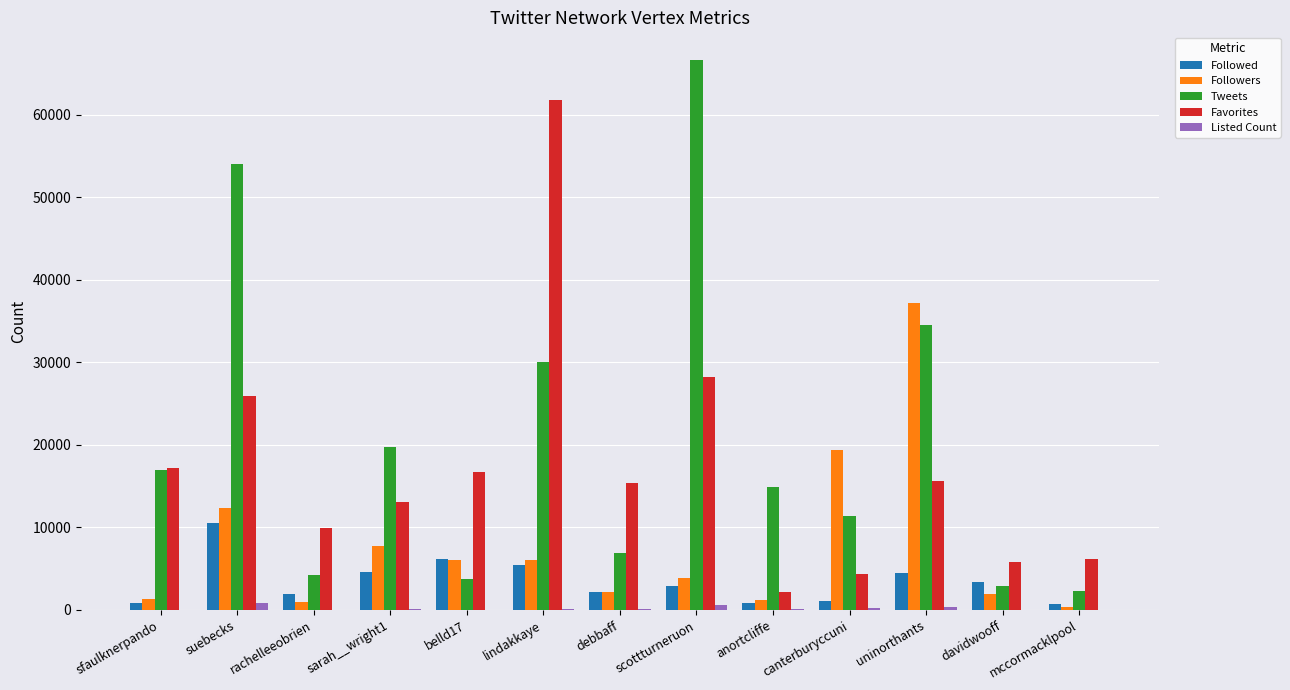

Where does the Listed Count series first go above 98?

suebecks